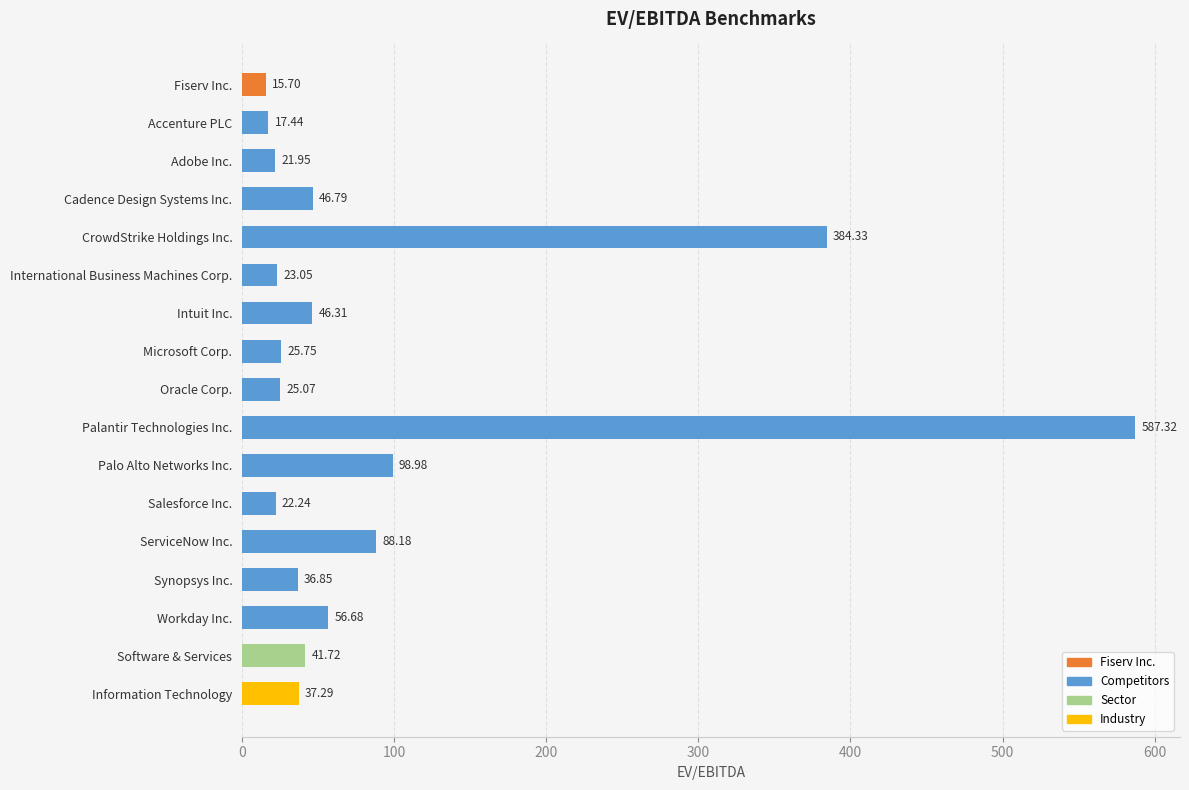

Where is the data nearest to the value 301?

CrowdStrike Holdings Inc.